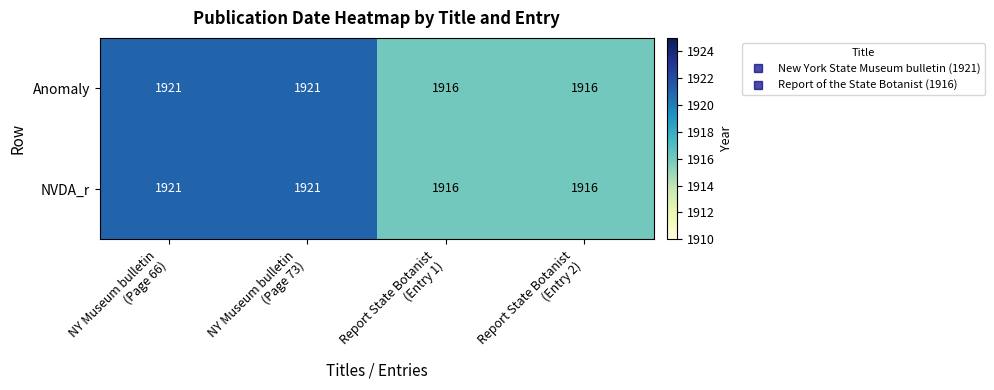

Reading right to left, what are all the values shown in this chart?

Anomaly: 1916	1916	1921	1921
NVDA_r: 1916	1916	1921	1921